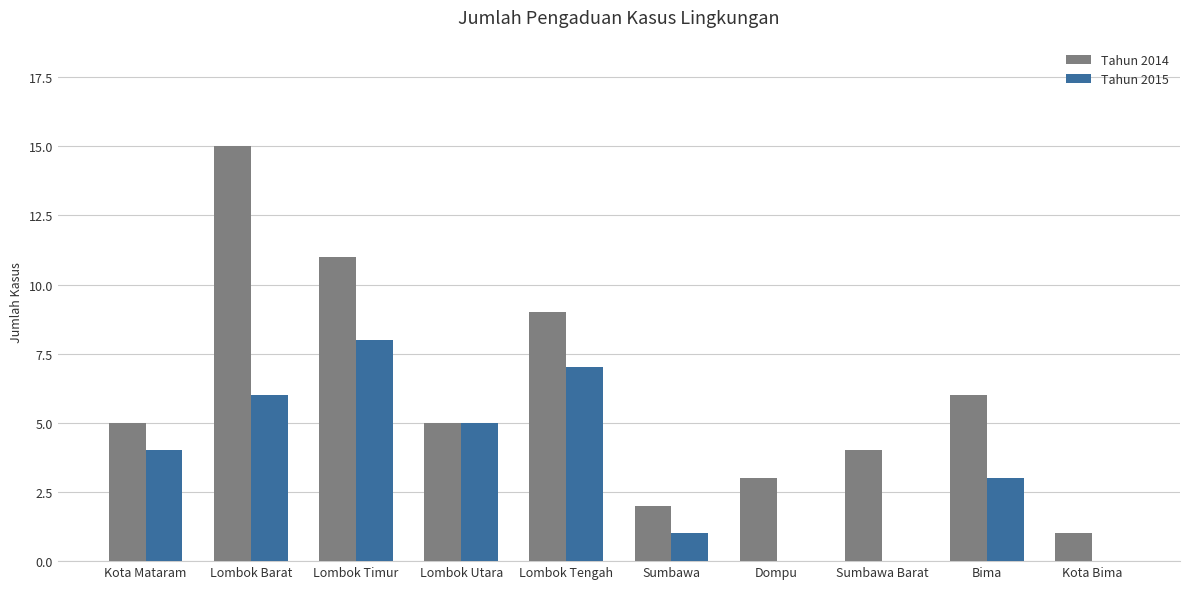

Between Lombok Barat and Dompu, which series saw the biggest shift?

Tahun 2014